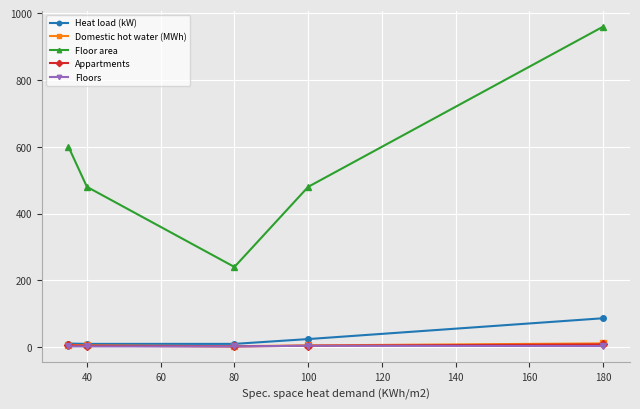

Which series has the largest total across all categories?

Floor area